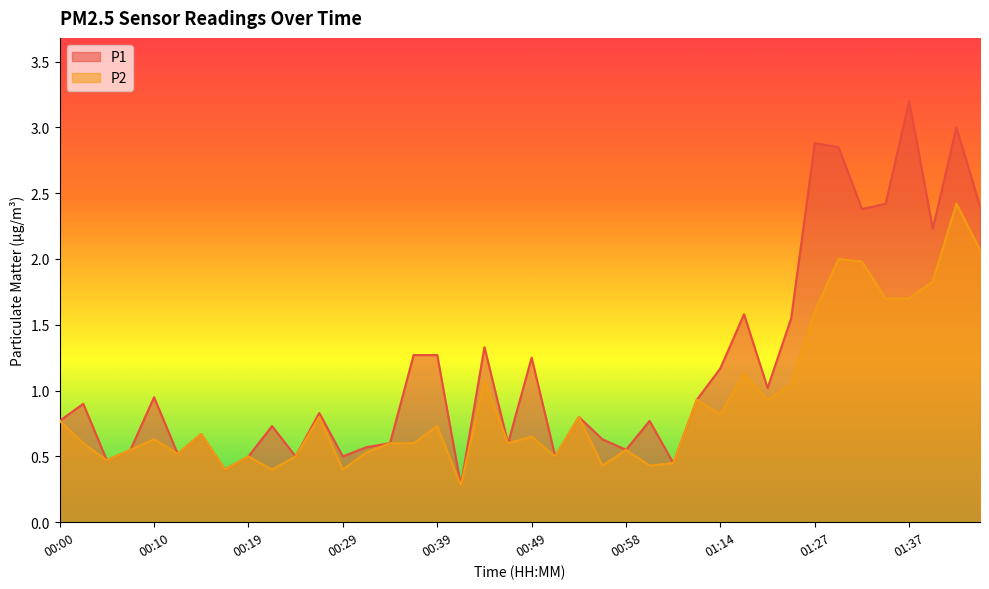

What is the sum of the P2 values at 00:12 and 01:12?

1.5